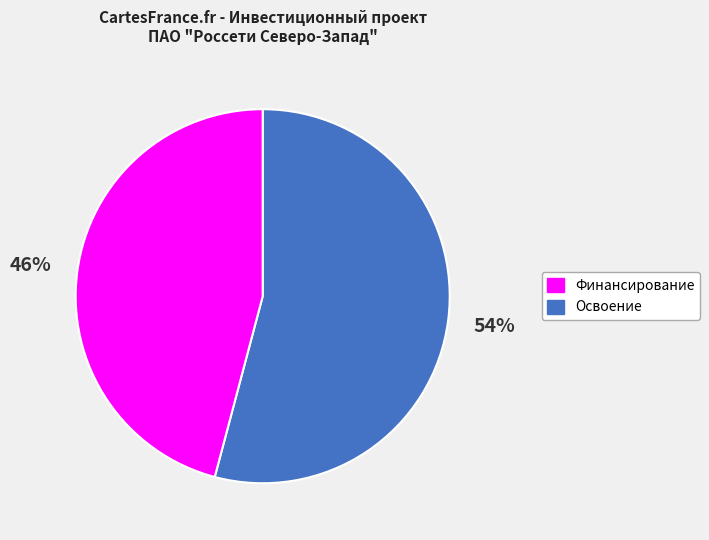

To the nearest percent, what is the difference between the largest and smallest slice percentages?

8%